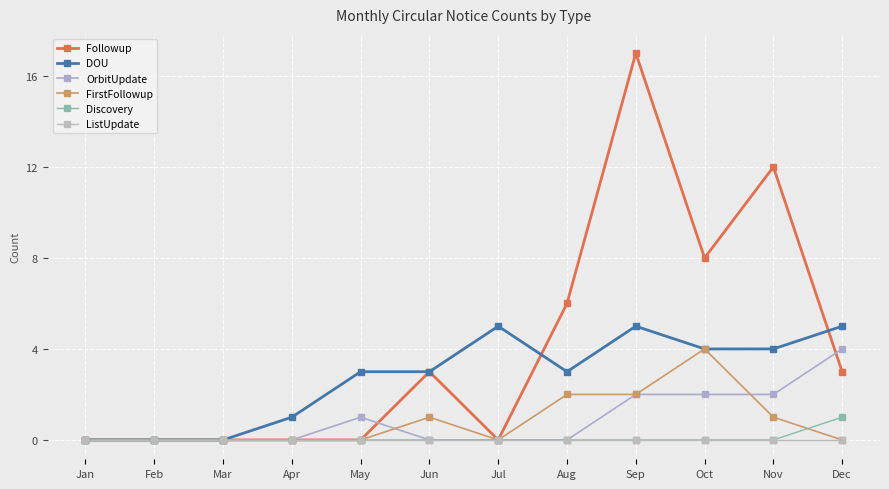

Is this an area chart (filled region under the line)?

No